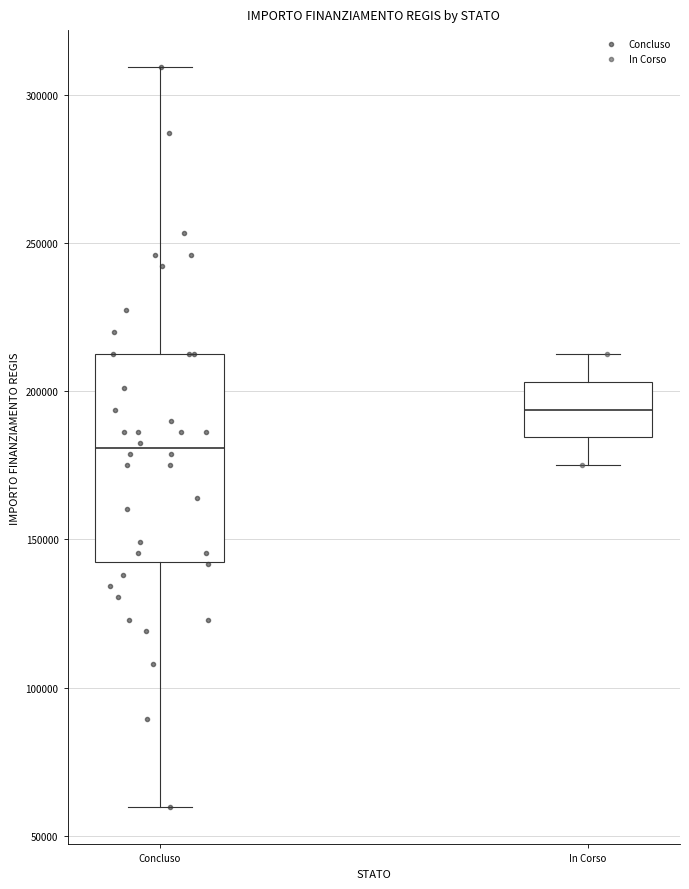

Reading left to right, read every box against the y-axis: the position of its median line, the range the box covers, and the ends of its whiskers. The values are not printed on the chart, so give them approximately, as read against the axis.

Concluso: median 180000, box 145000 to 210000, whiskers 60000 to 310000
In Corso: median 195000, box 185000 to 205000, whiskers 175000 to 210000